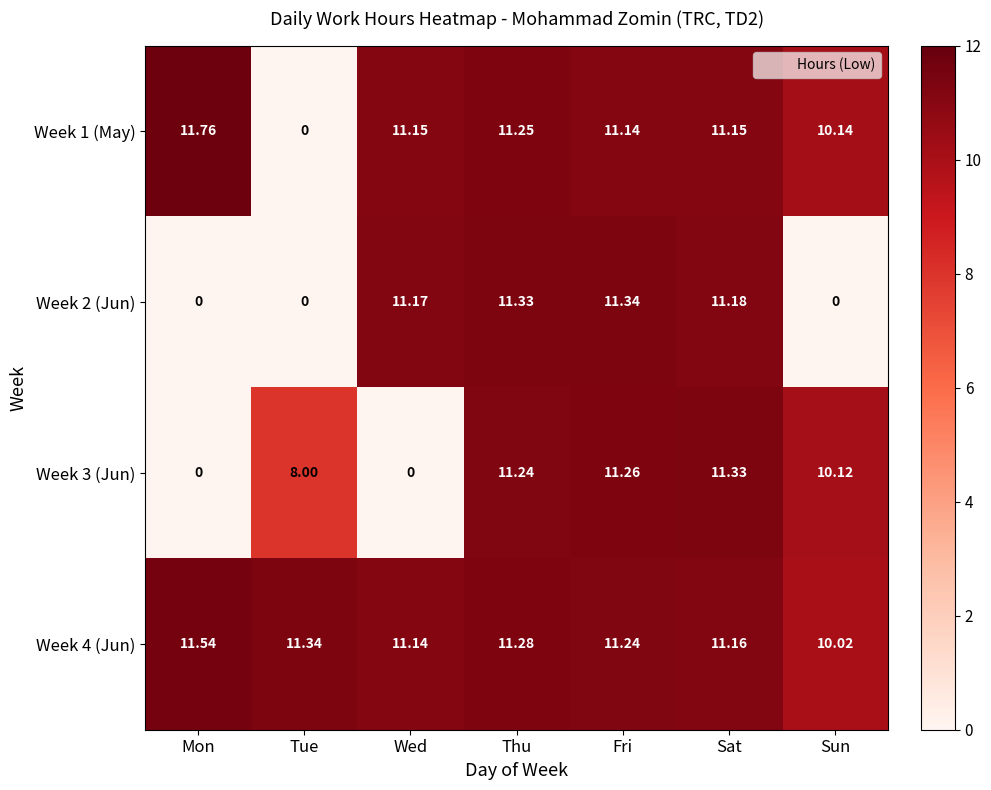

Where does the Week 1 (May) series first go above 11?

Mon